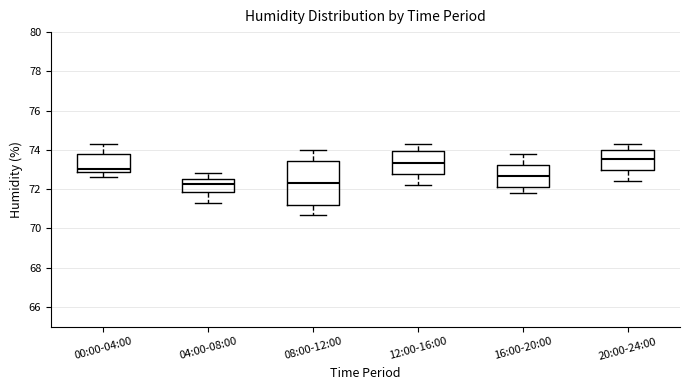

Which box is the tallest, from its lower edge to its upper edge?

08:00-12:00